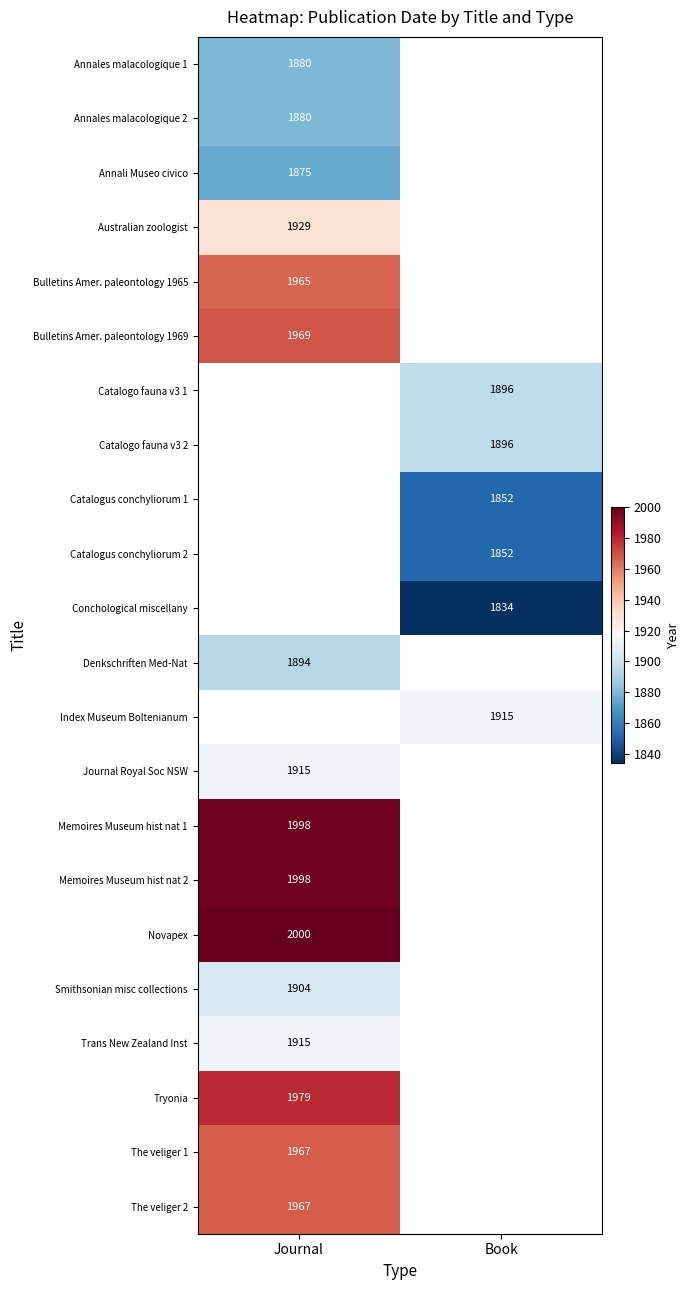

Is it true that Conchological miscellany equals 1834 at Book?

True